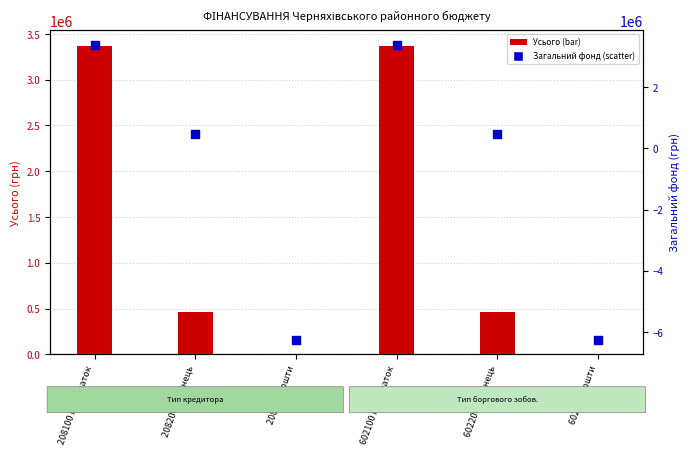

Which series has the widest spread of Y values?

Загальний фонд